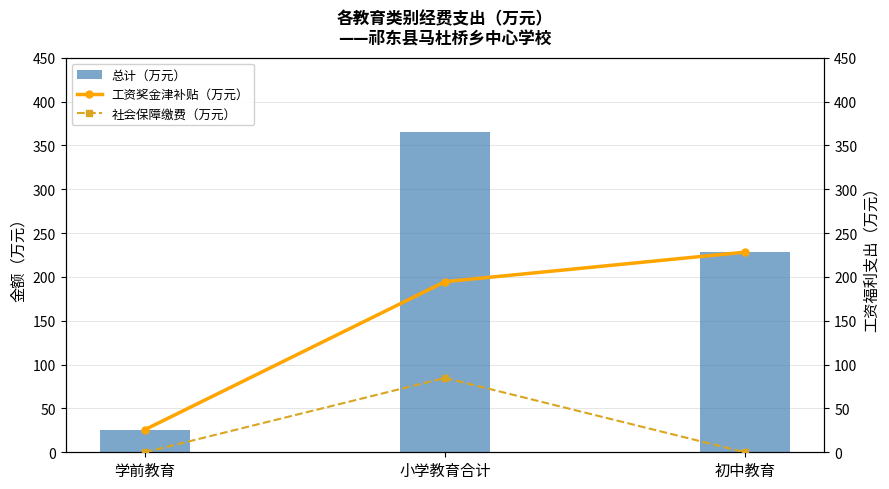

Read the 工资奖金津补贴（万元） value at 小学教育合计.

194.6